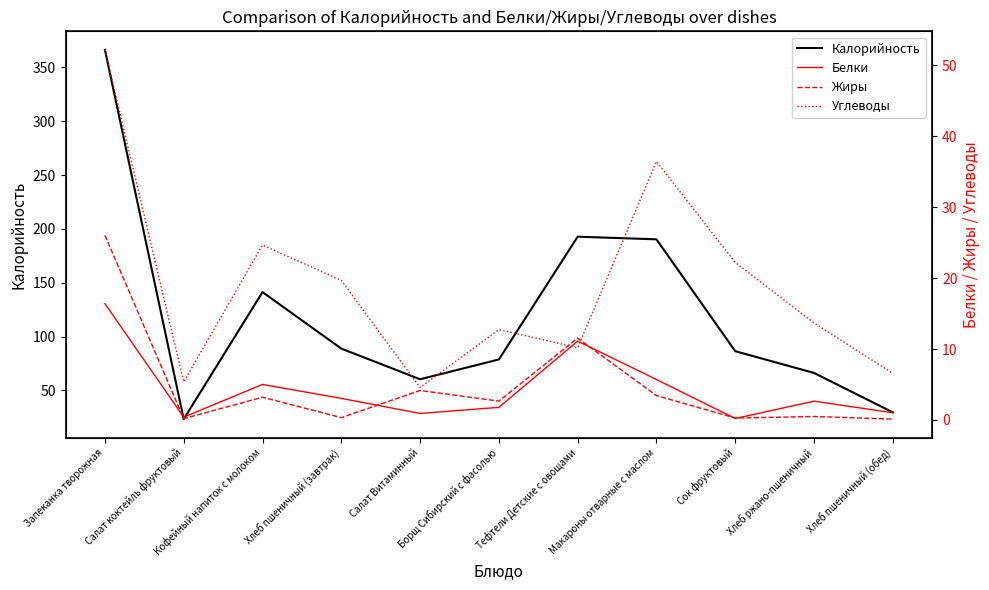

True or false: Калорийность and Белки cross at least once.

False